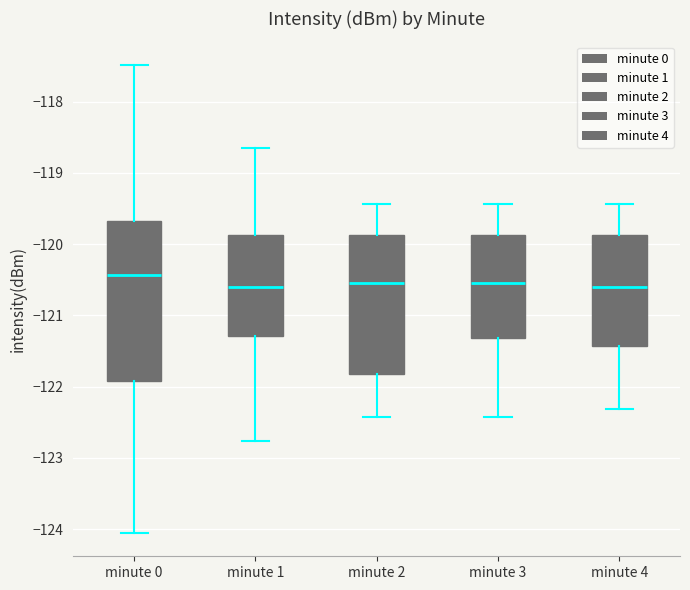

Which box is the tallest, from its lower edge to its upper edge?

minute 0